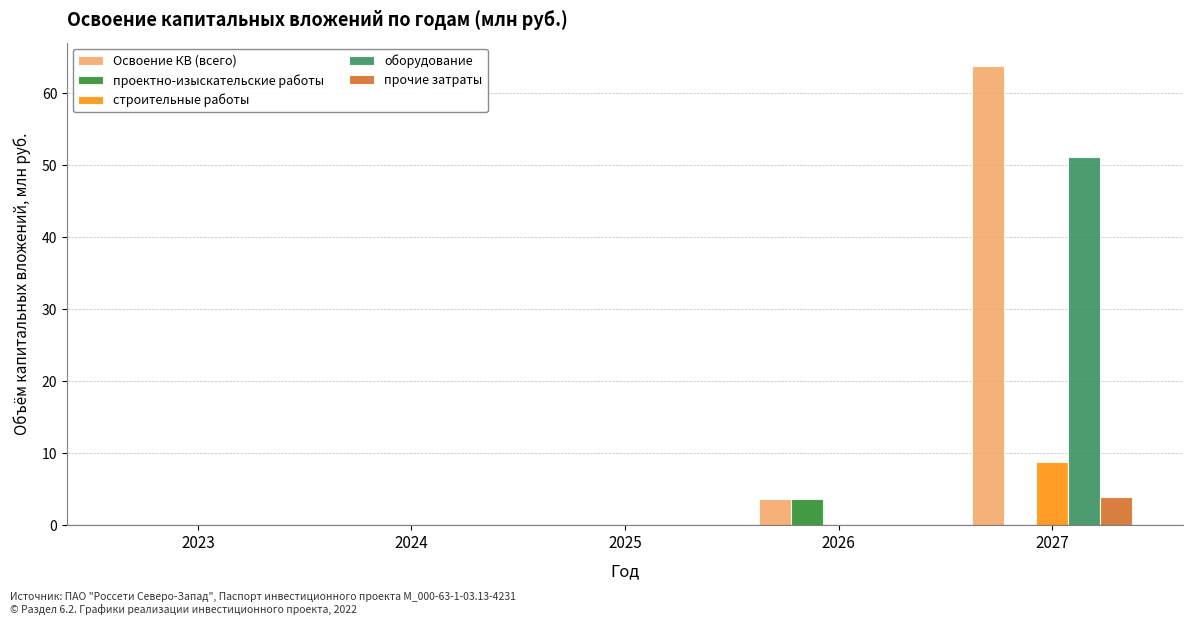

Are the bars horizontal?

No